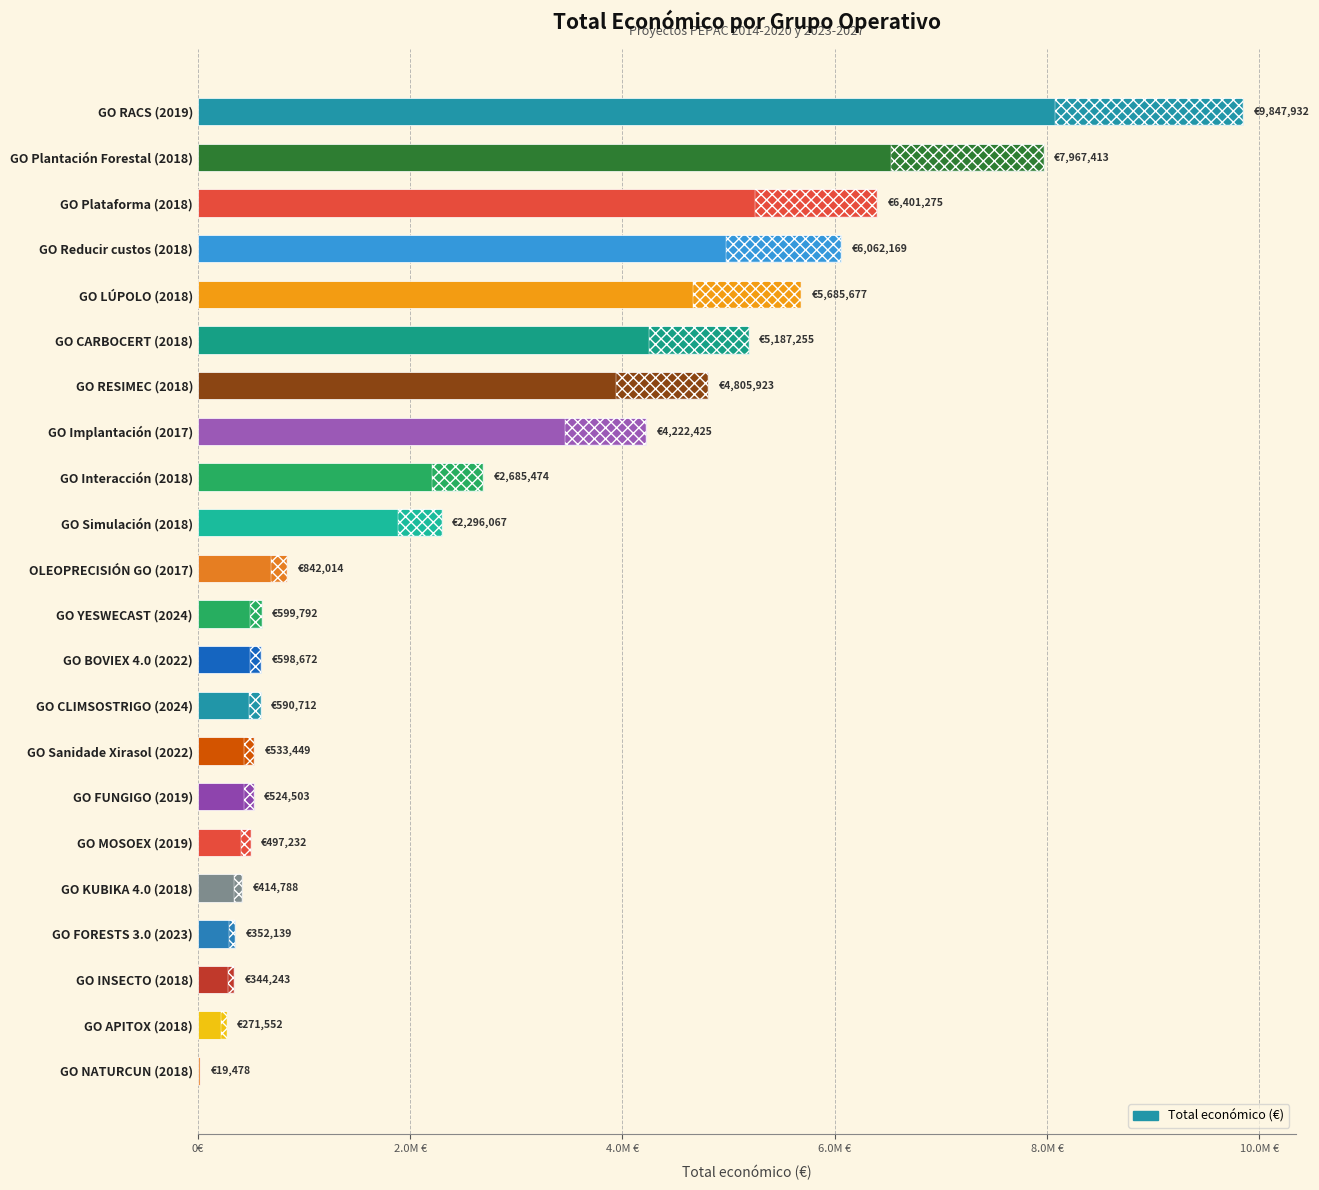

What position from the right is OLEOPRECISIÓN GO (2017)?

12